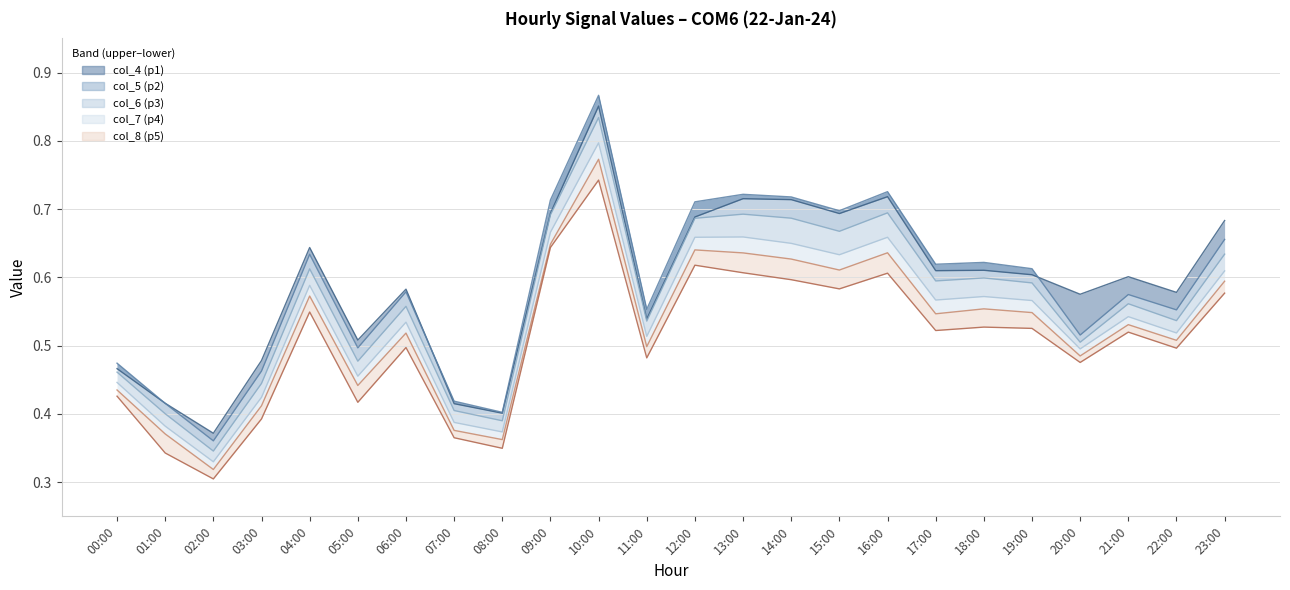

Does the chart have visible grid lines?

Yes